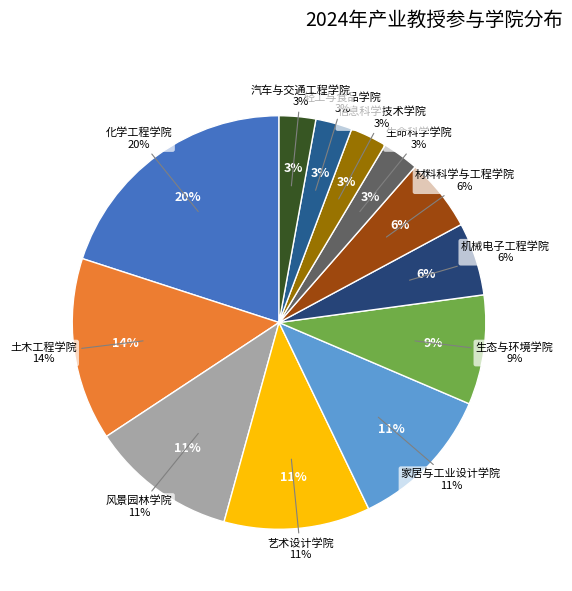

Rank the categories by value from lowest to highest.

生命科学学院, 信息科学技术学院, 轻工与食品学院, 汽车与交通工程学院, 机械电子工程学院, 材料科学与工程学院, 生态与环境学院, 风景园林学院, 艺术设计学院, 家居与工业设计学院, 土木工程学院, 化学工程学院